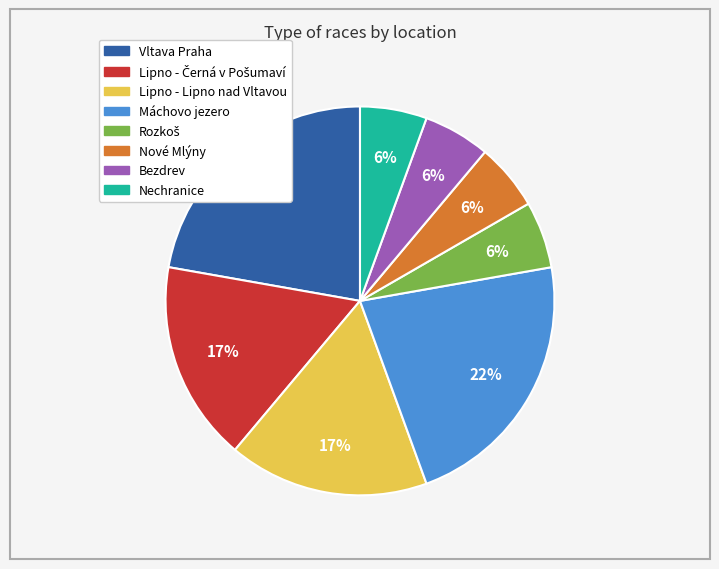

To the nearest percent, what percentage of the pie is Máchovo jezero?

22%